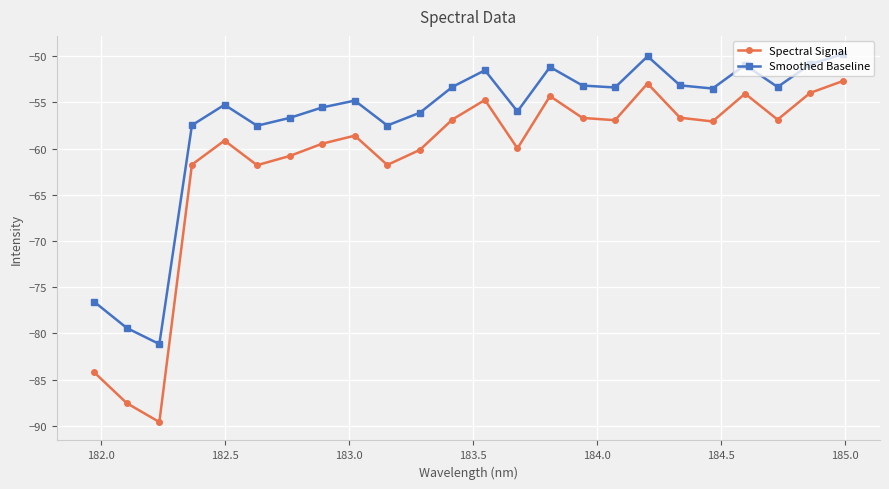

Which series has the largest range (max minus min)?

Spectral Signal